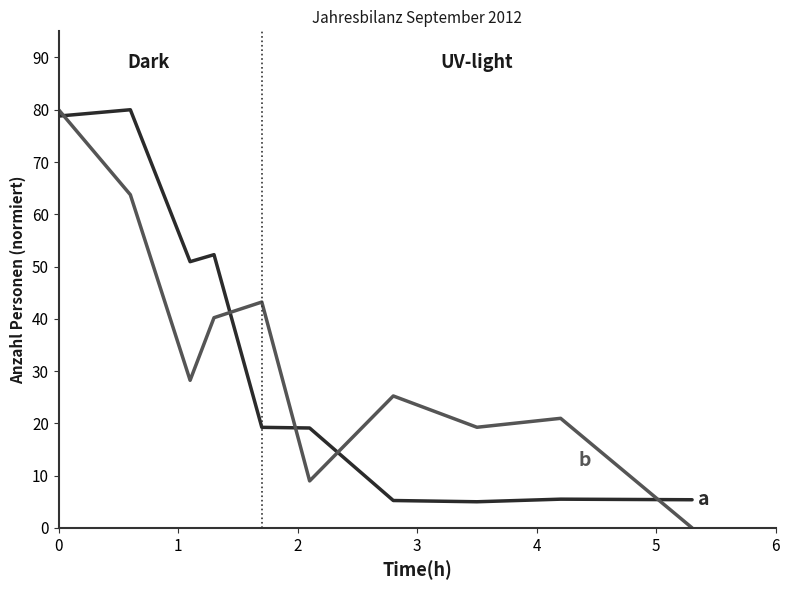

What is the greatest value displayed?

80.0